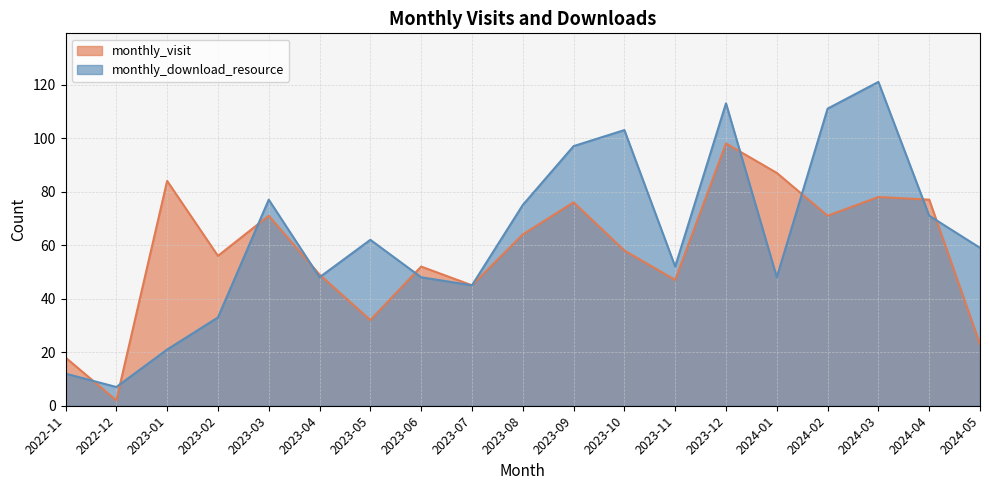

Which series changed the most between 2023-04 and 2023-10?

monthly_download_resource